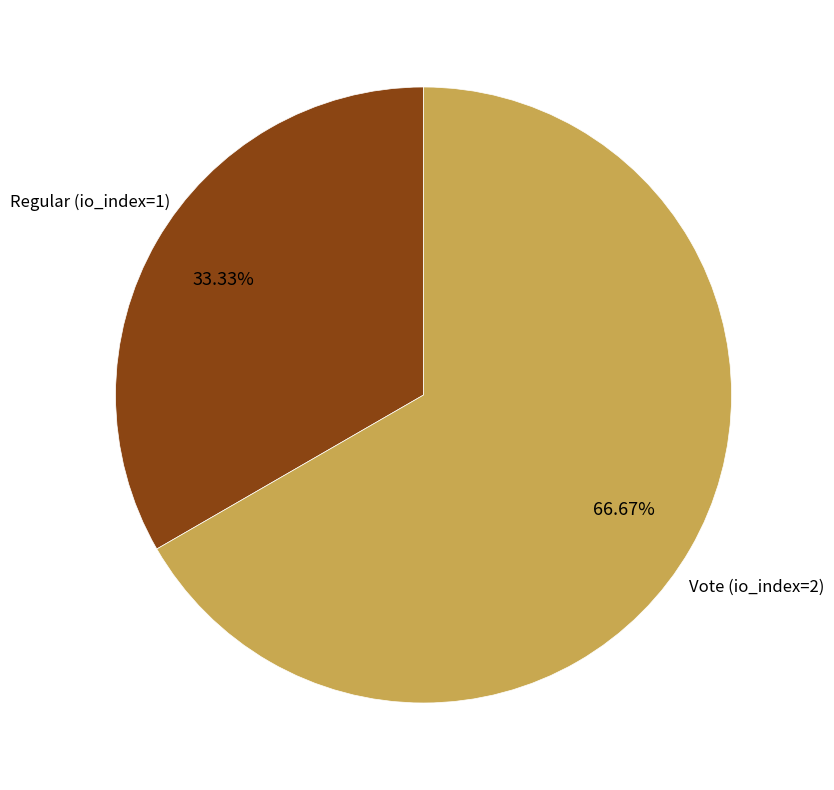

Is there a majority slice in this chart?

Yes